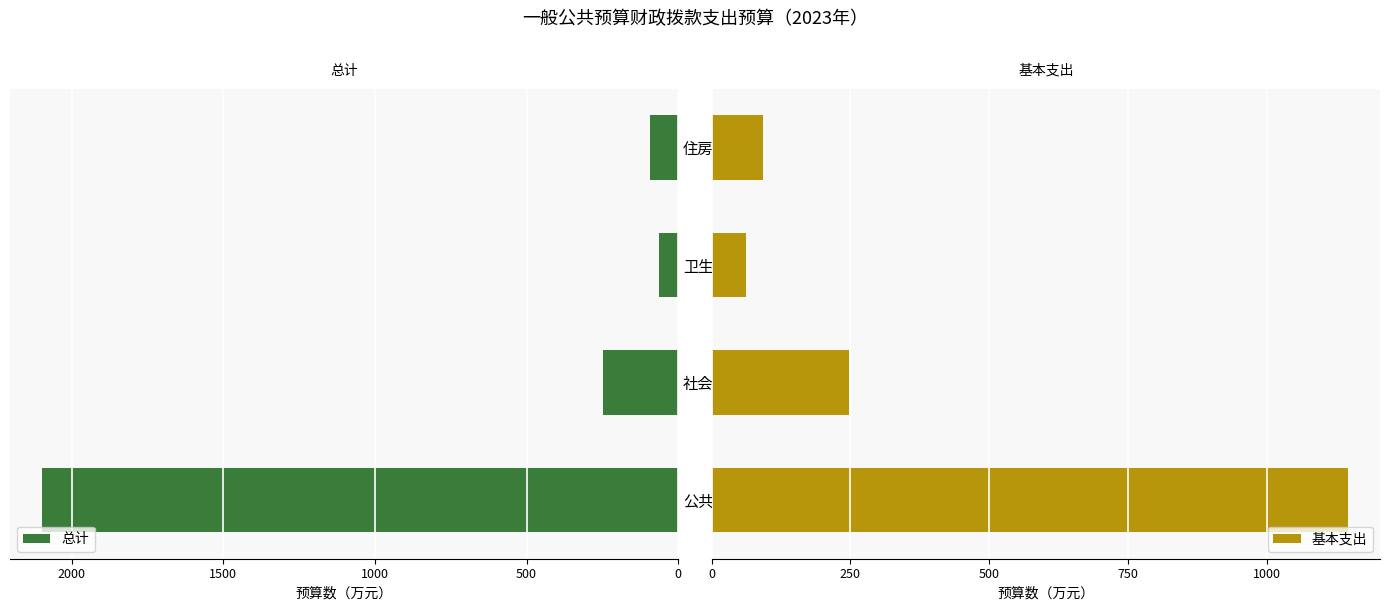

How many distinct data groups are displayed?

2